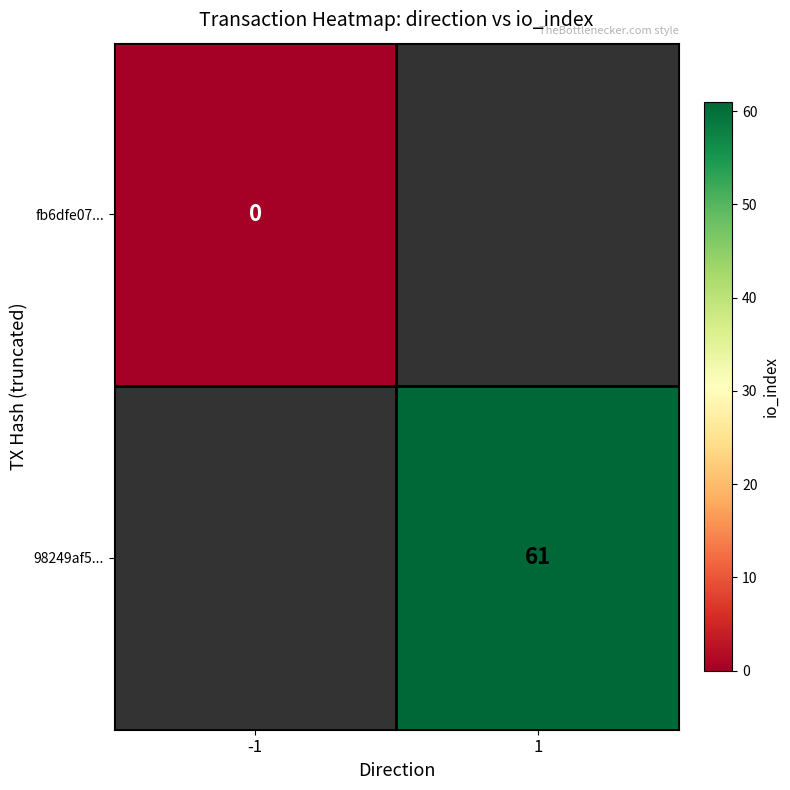

Is the value of fb6dfe07... at -1 greater than the value of 98249af5... at 1?

No